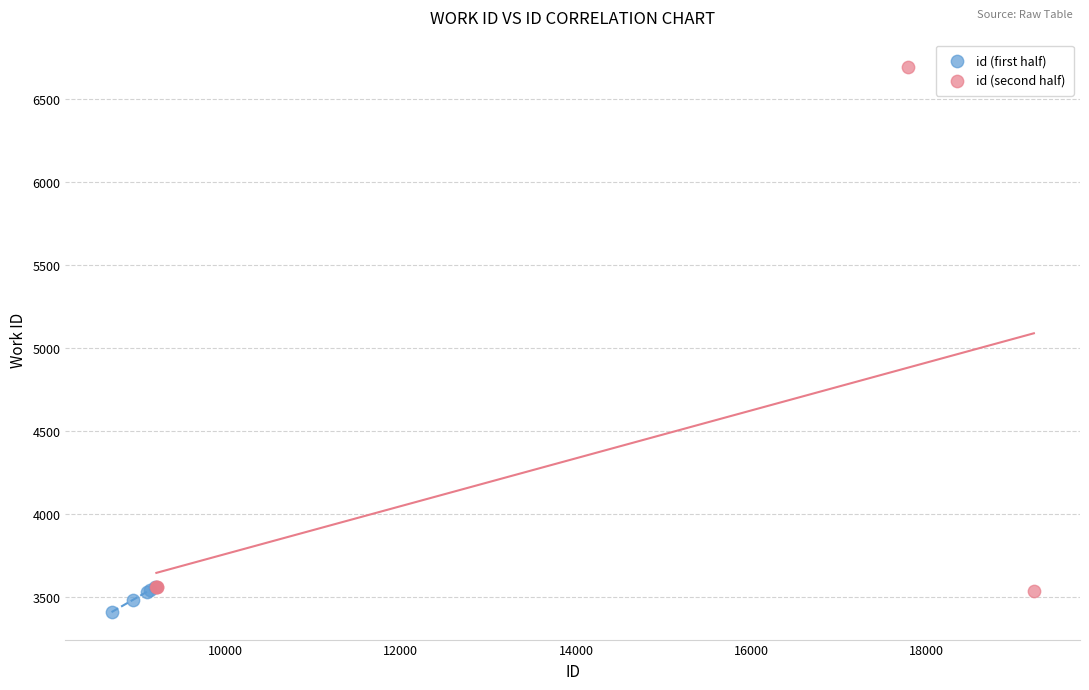

What are all the series names shown in the legend?

id (first half), id (second half)